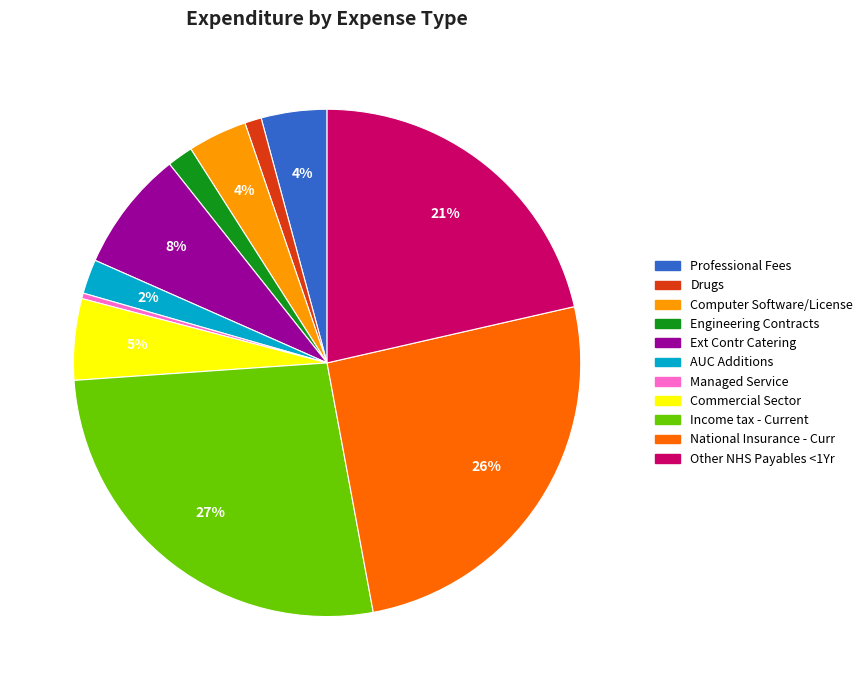

What is the largest slice in the pie chart?

Income tax - Current